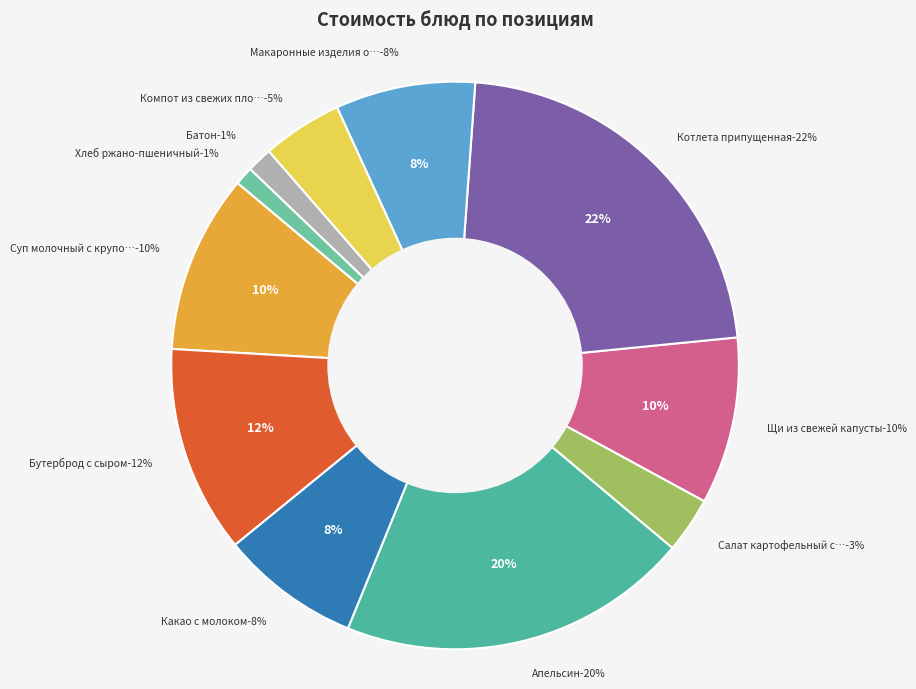

To the nearest percent, what is the combined percentage of Батон and Какао с молоком?

9%